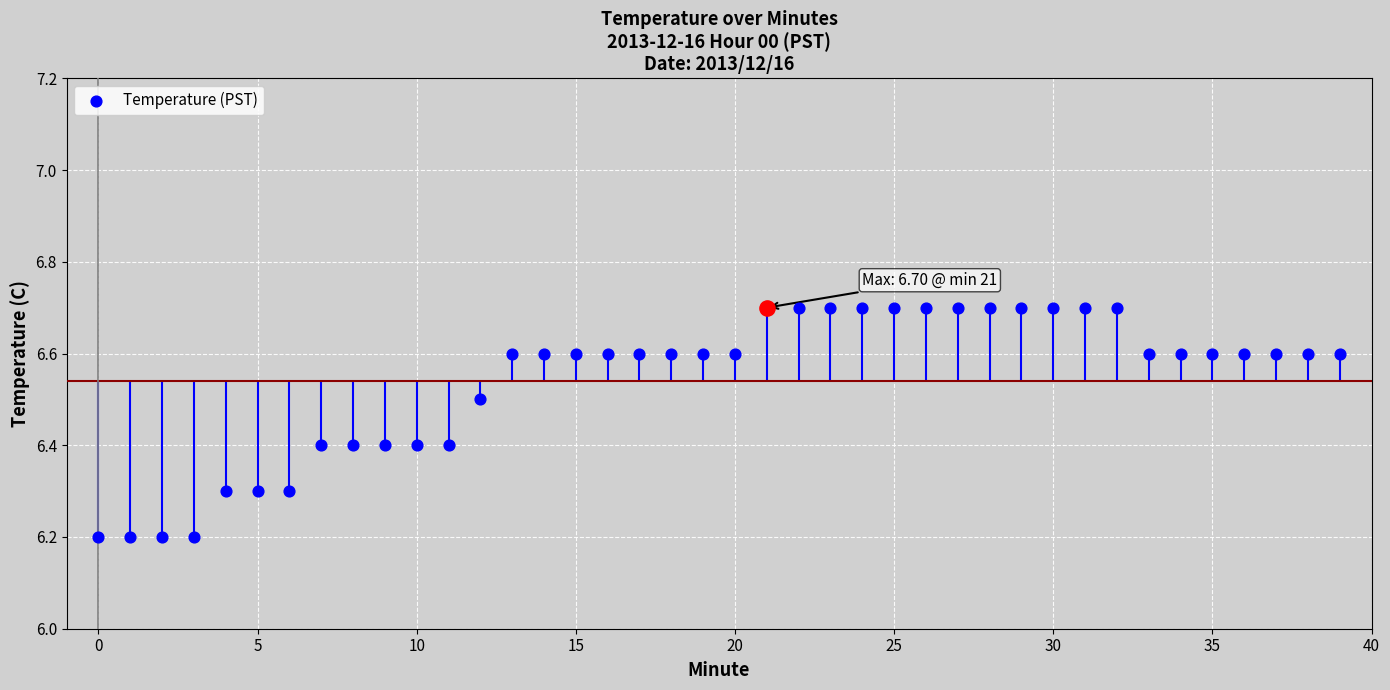

Which has a higher value, 16 or 30?

30